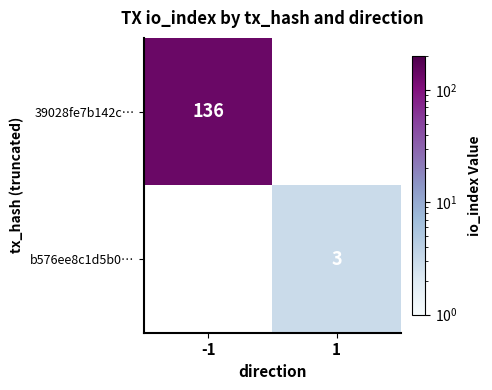

At how many categories does at least one series exceed 91?

1